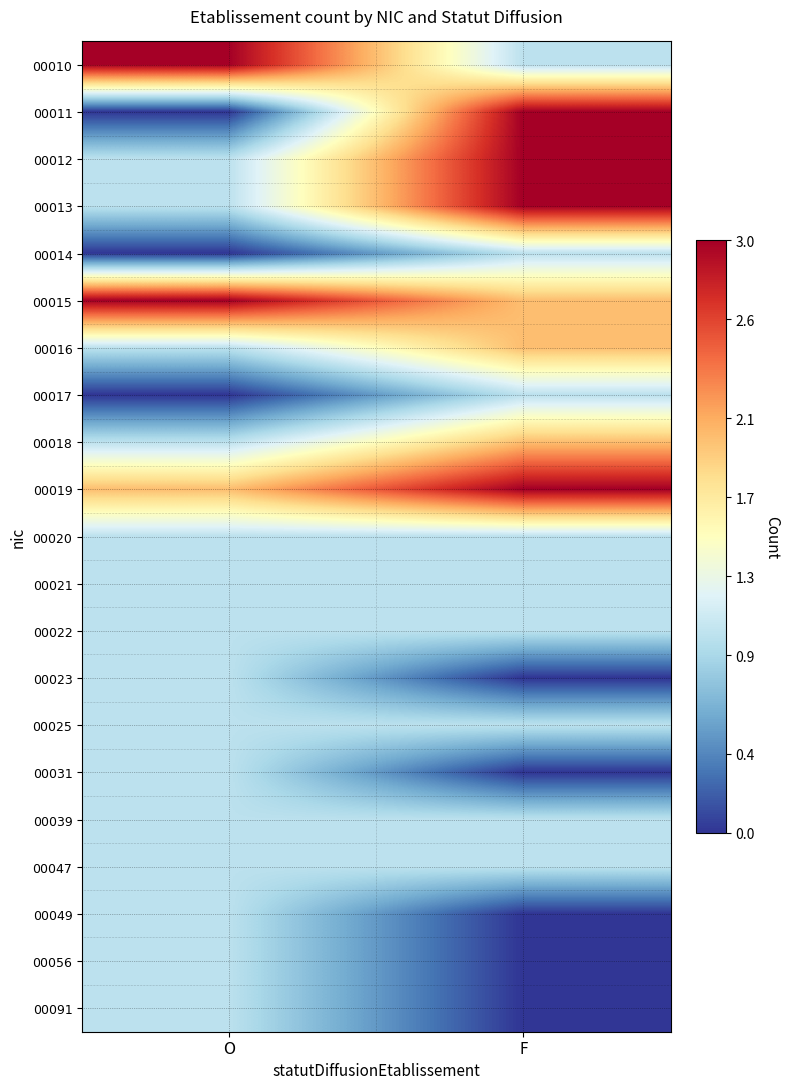

Which series has the largest range (max minus min)?

00011